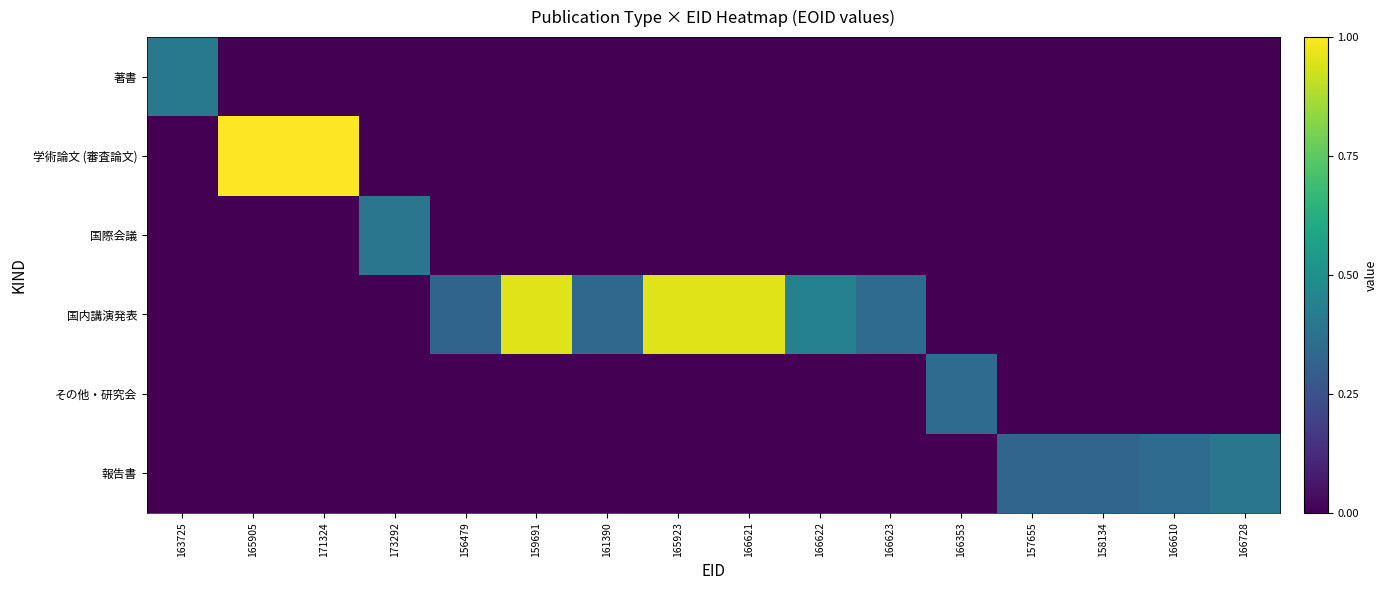

At which category does the chart reach its minimum across all series?

165905